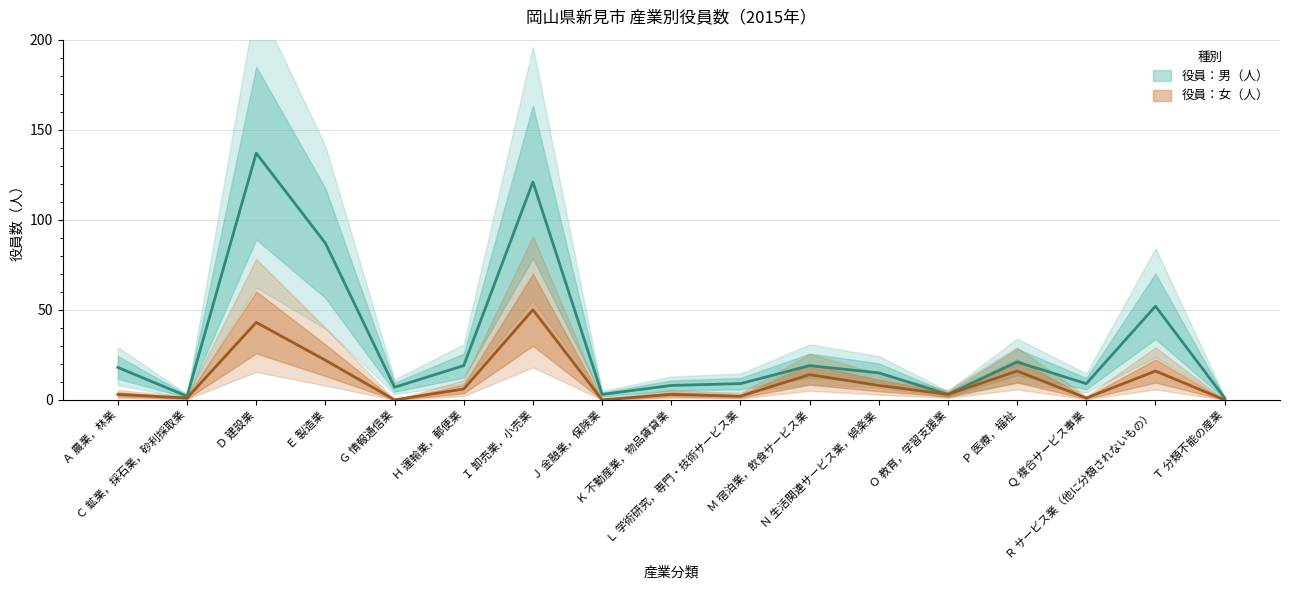

What is the label of the 4th point from the left?

Ｅ 製造業